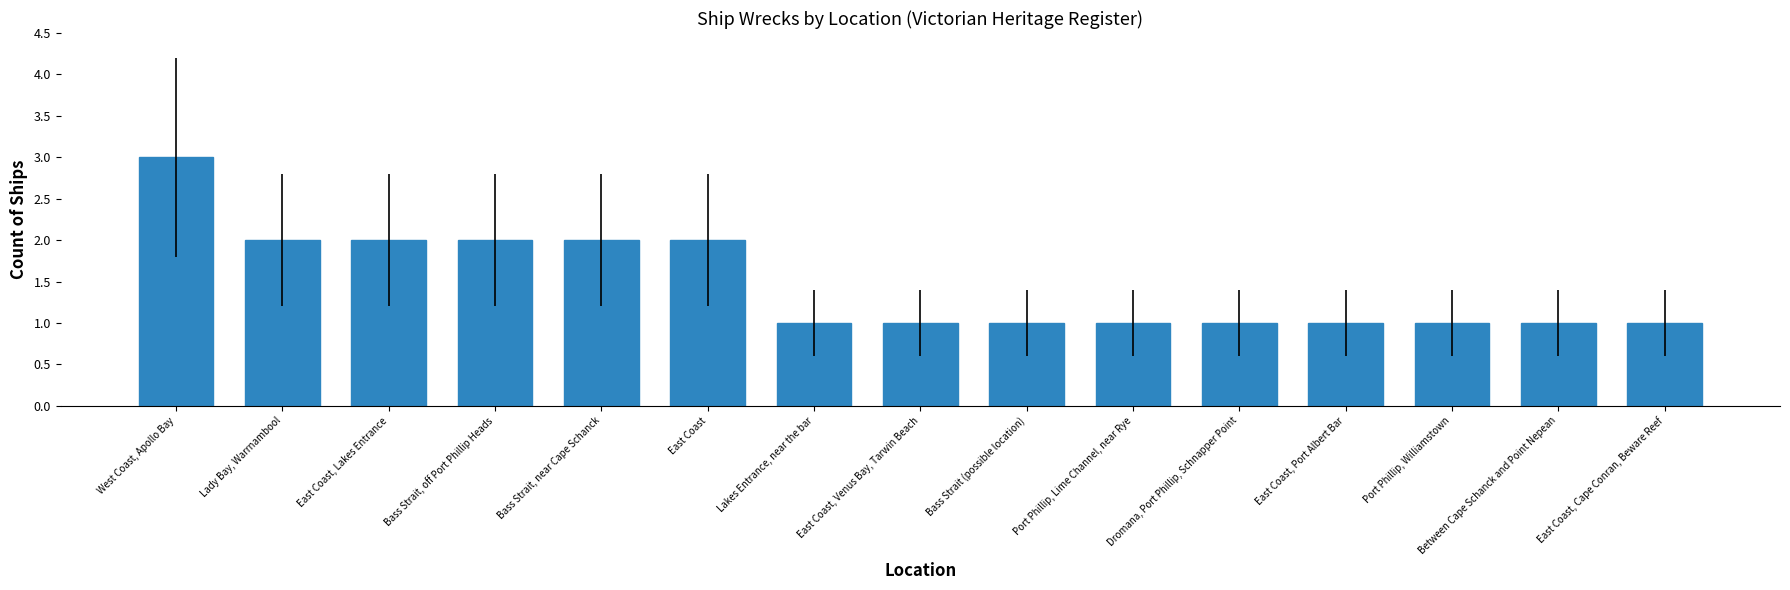

How many categories are shown in the chart?

15